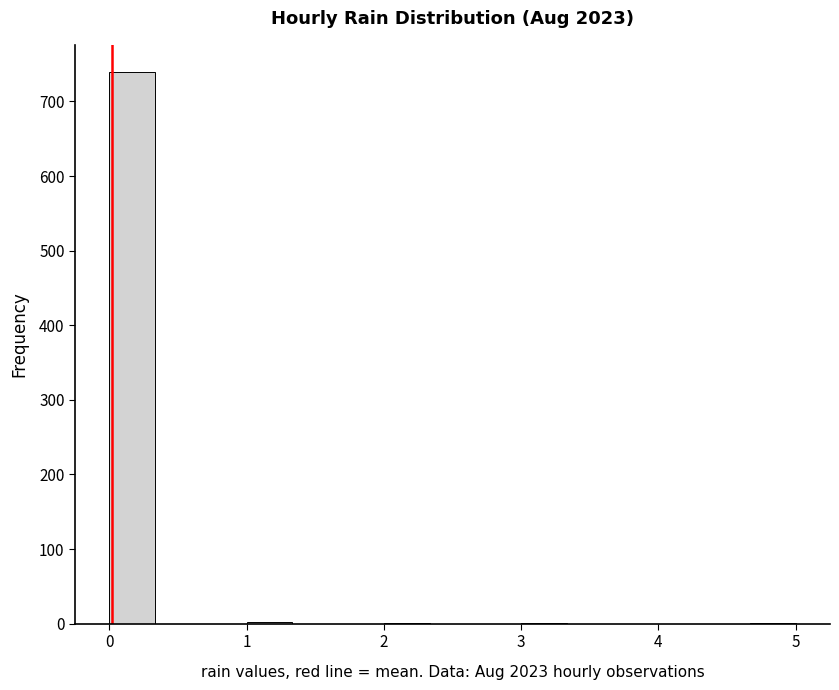

Read against the x-axis, roughly where is the centre of the tallest bar?

0.2